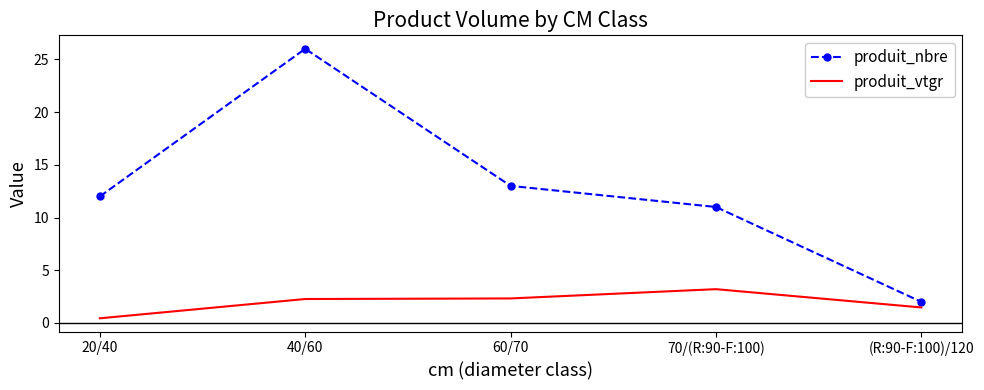

At which category is the sum across all series the highest?

40/60